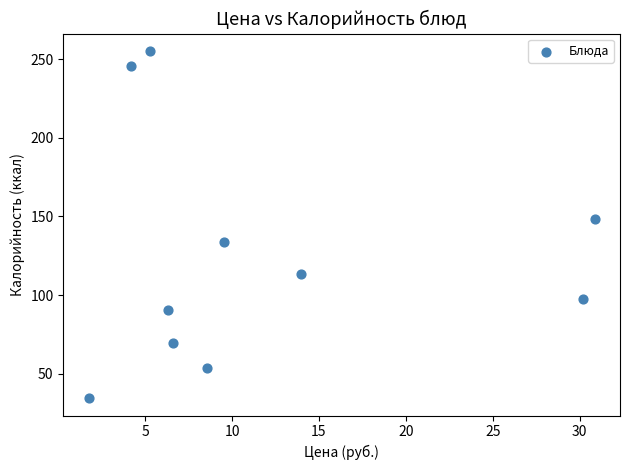

What is the range of Y values (max minus min)?

220.8